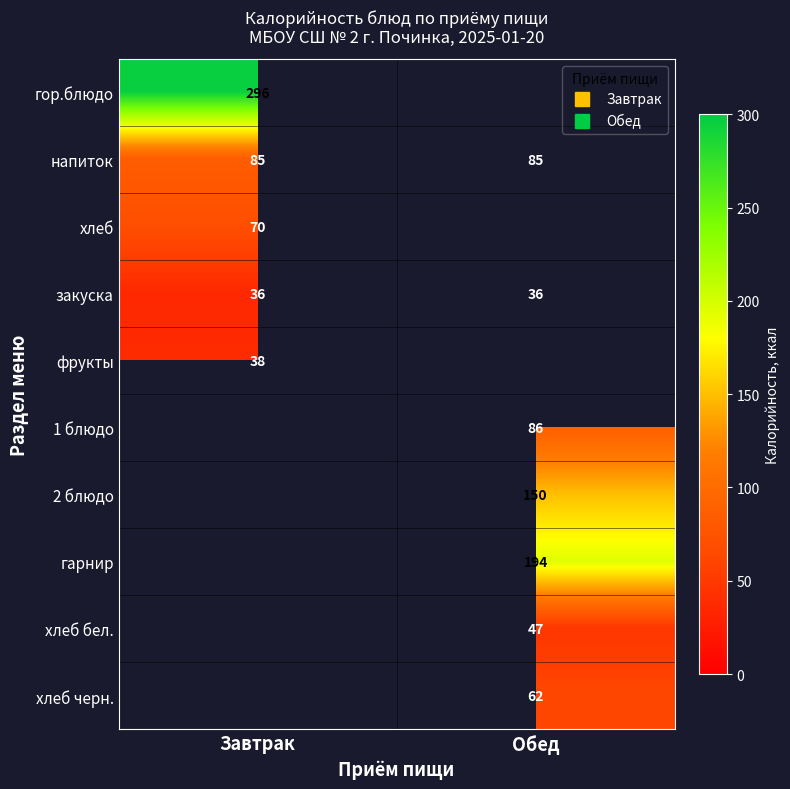

Which series has the largest total across all categories?

напиток